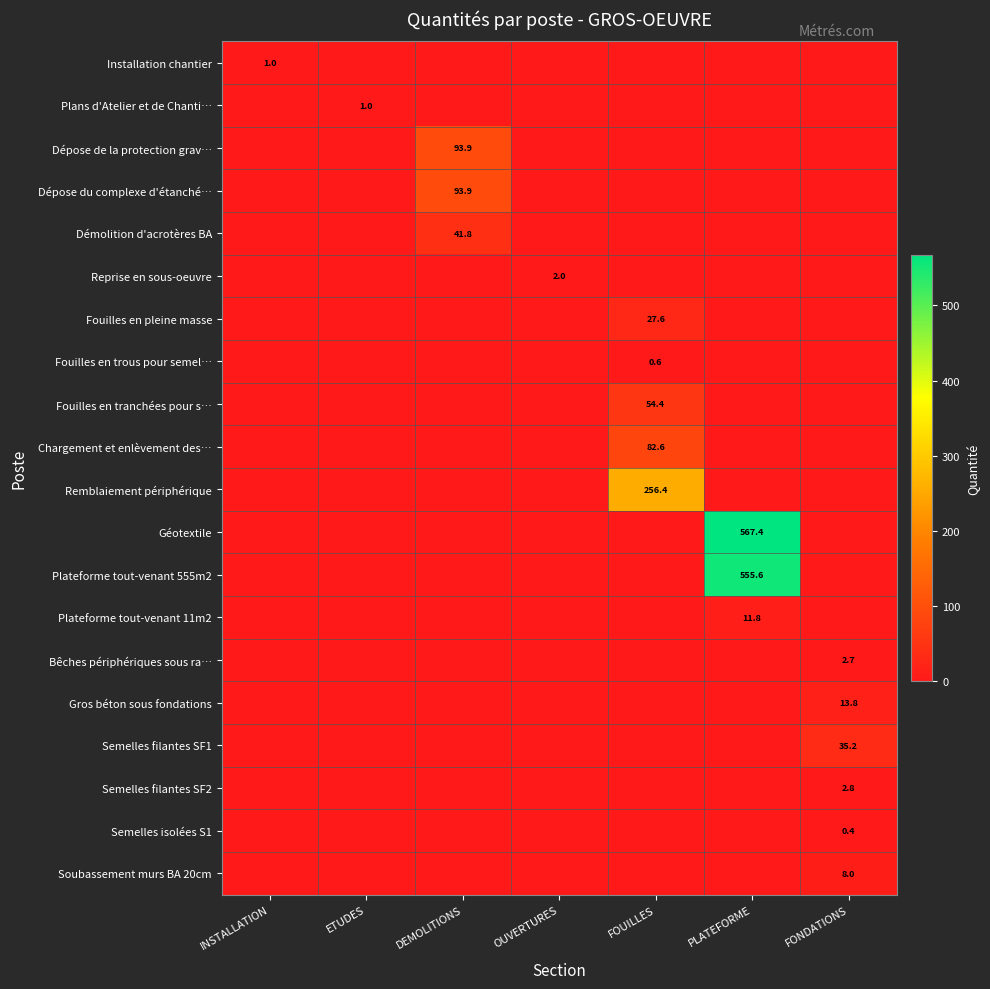

The Installation chantier series shows 1.0 at INSTALLATION. True or false?

True